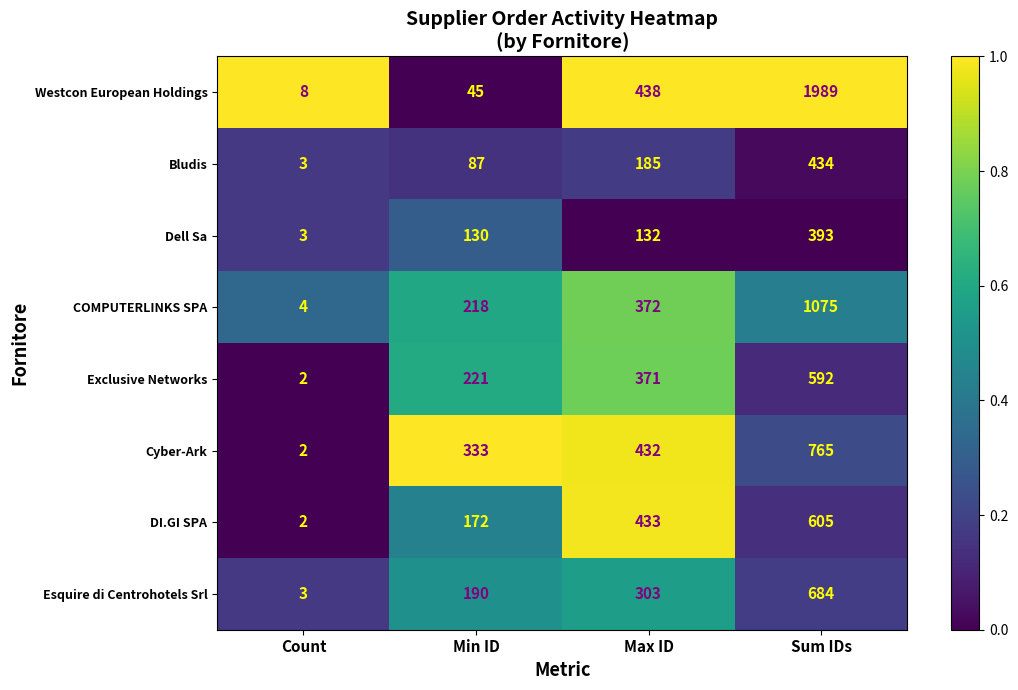

Is it true that Dell Sa equals 75 at Max ID?

False